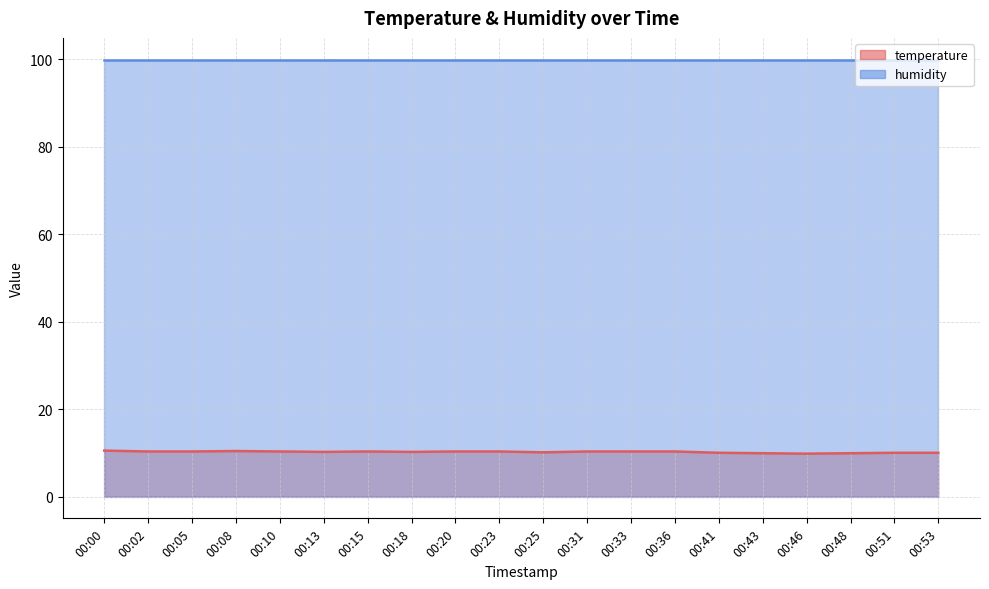

Approximately how many times larger is the value at 00:36 compared to 00:33?

1.0